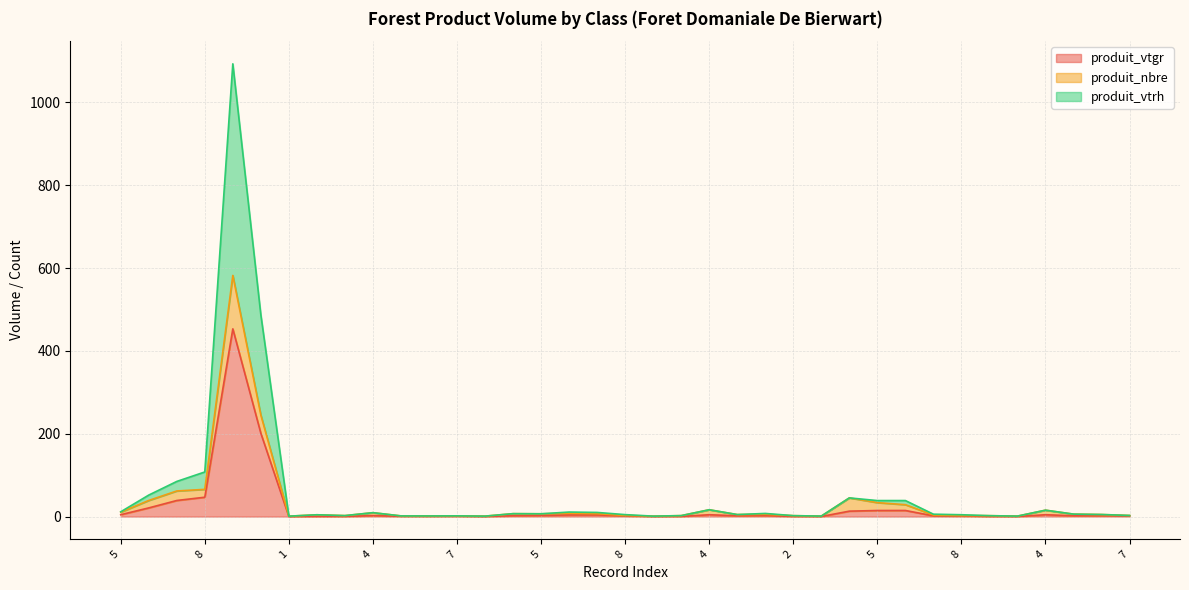

Does the chart have visible grid lines?

Yes